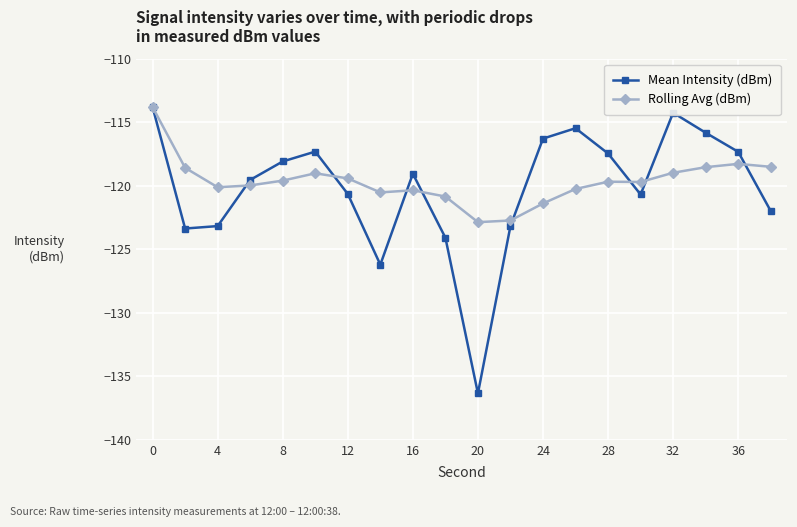

How many interior local valleys does the Mean Intensity (dBm) series have?

4